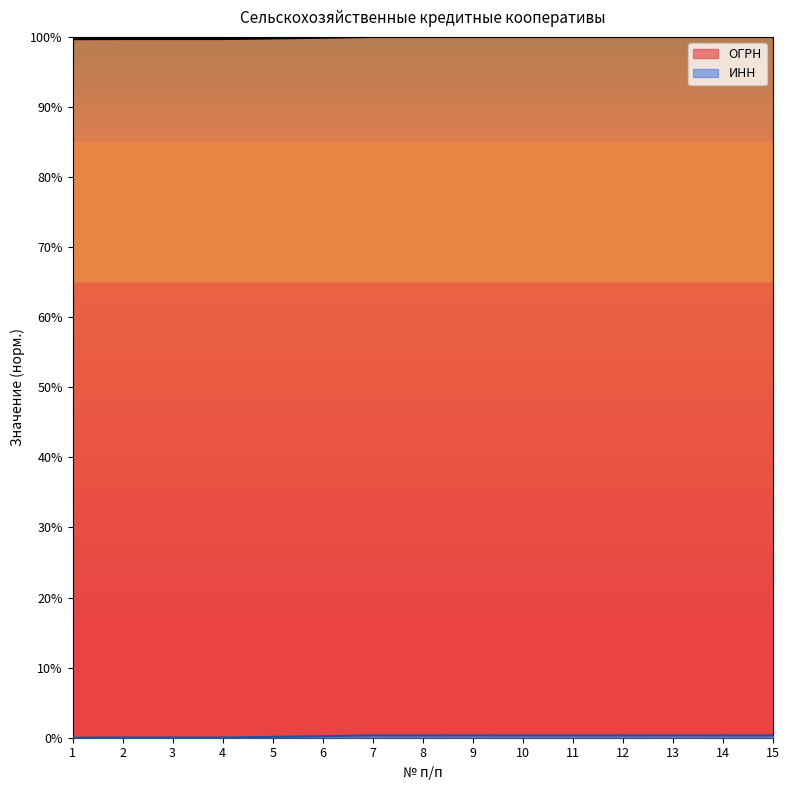

Which label corresponds to the smallest value in the chart?

1